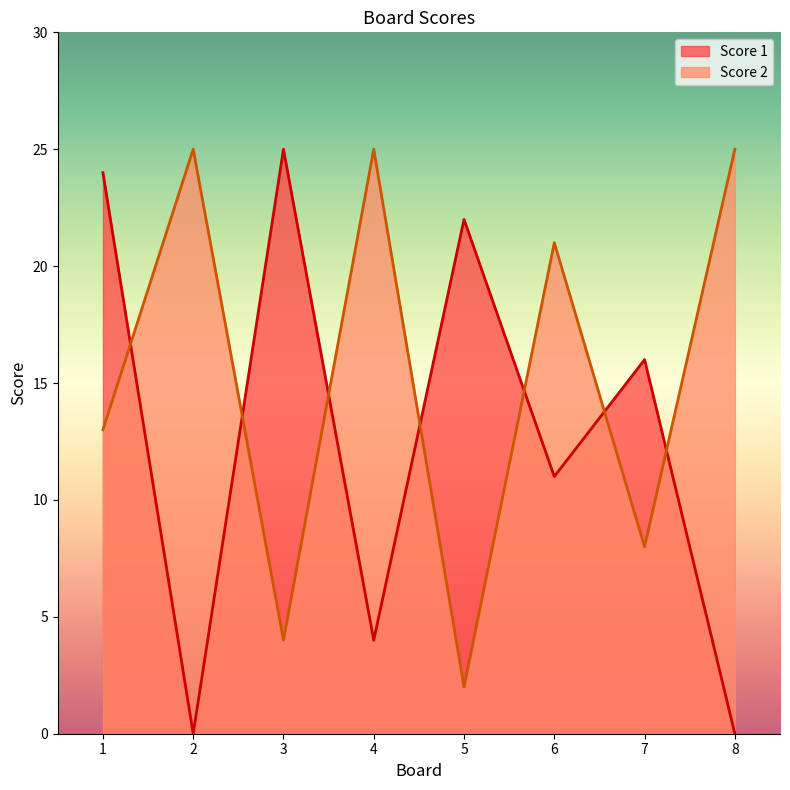

What is the value of the Score 2 point at the 2nd from the left?

25